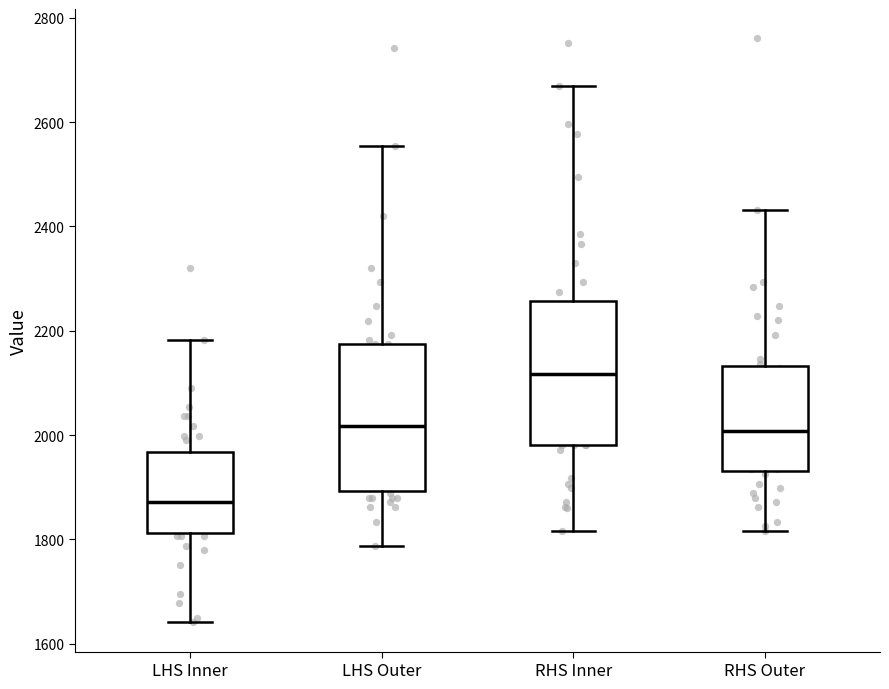

Where is the upper edge of the box for RHS Inner on the y-axis? The values are not printed on the chart, so give them approximately, as read against the axis.

2260